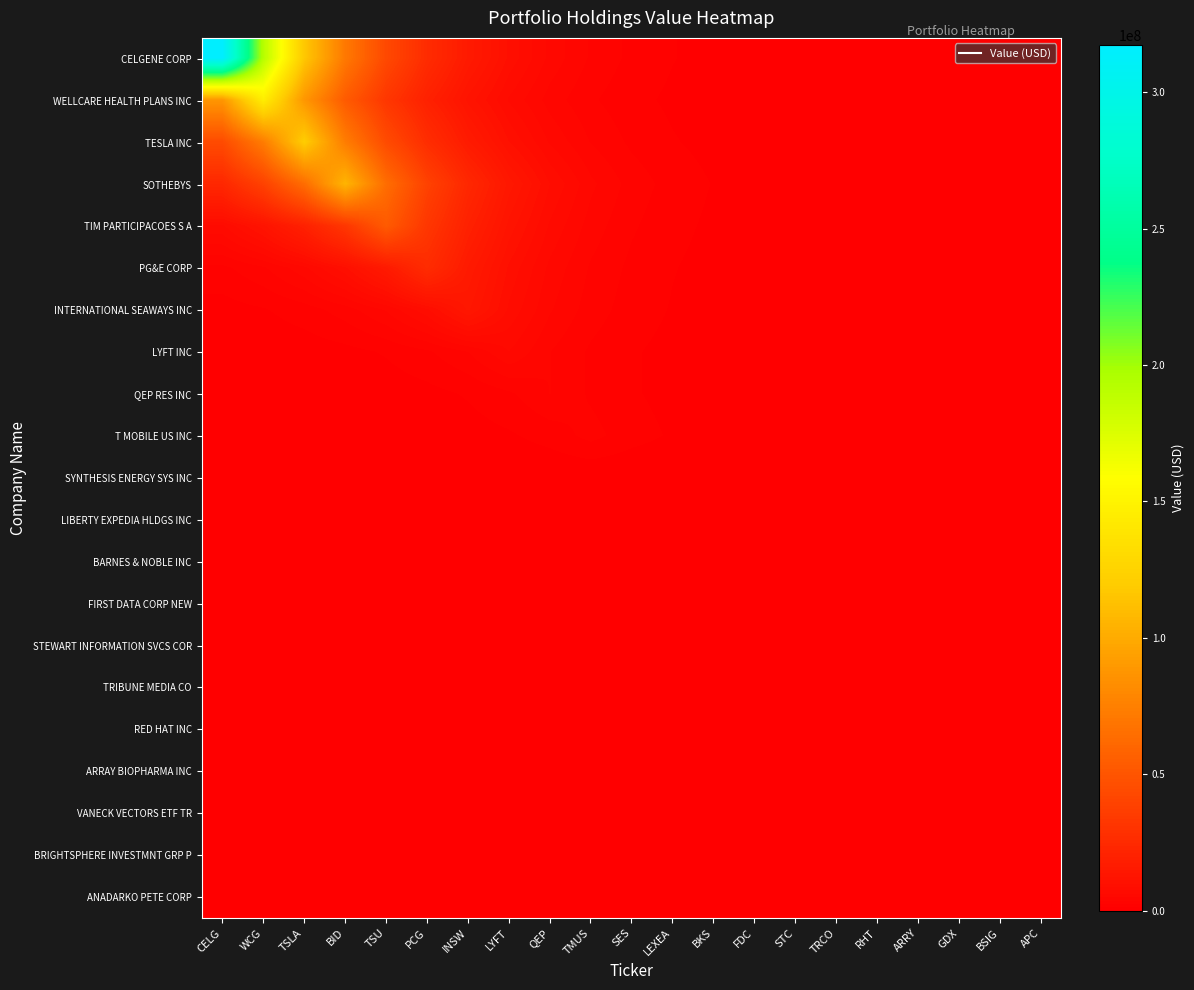

Which series has the widest spread of values?

CELGENE CORP